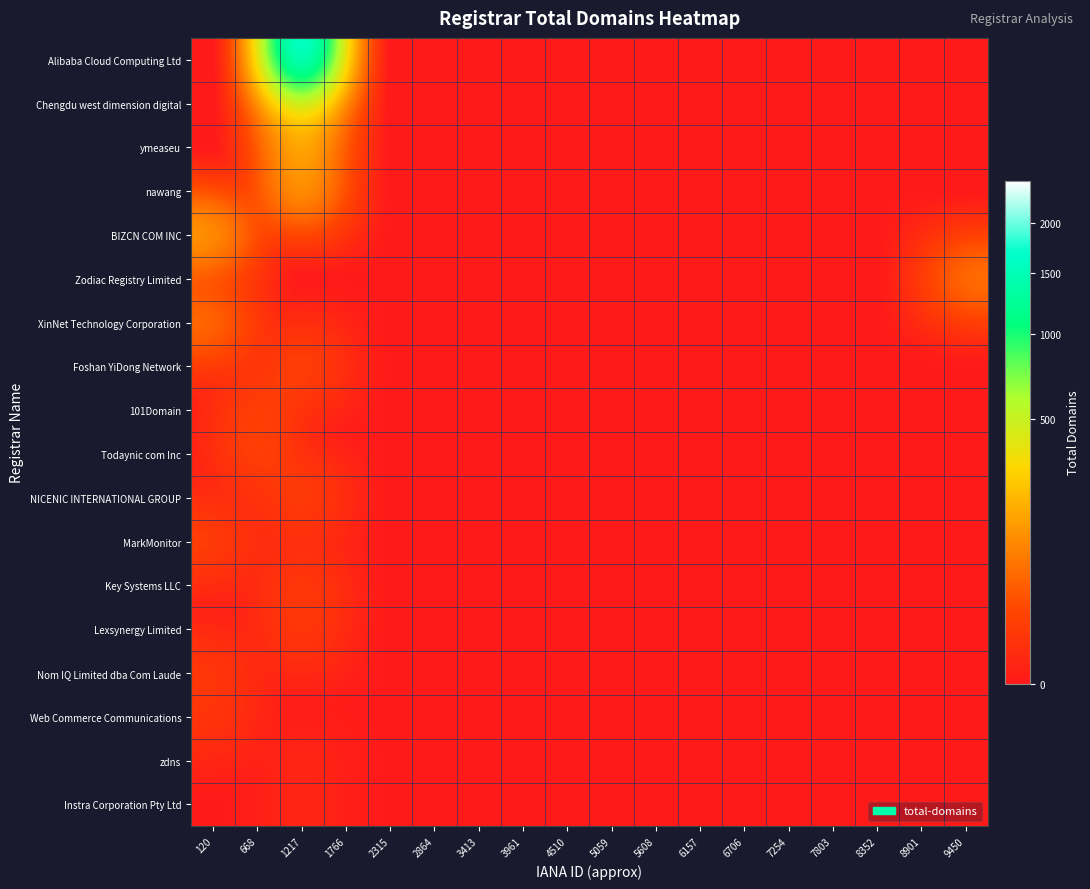

Reading right to left, list all the values displayed in this chart.

Alibaba Cloud Computing Ltd: 9450=0	8901=0	8352=0	7803=0	7254=0	6706=0	6157=0	5608=0	5059=0	4510=0	3961=0	3413=0	2864=0	2315=0	1766=0	1217=2490	668=0	120=0
Chengdu west dimension digital: 9450=0	8901=0	8352=0	7803=0	7254=0	6706=0	6157=0	5608=0	5059=0	4510=0	3961=0	3413=0	2864=0	2315=0	1766=0	1217=434	668=0	120=0
ymeaseu: 9450=0	8901=0	8352=0	7803=0	7254=0	6706=0	6157=0	5608=0	5059=0	4510=0	3961=0	3413=0	2864=0	2315=0	1766=0	1217=211	668=0	120=0
nawang: 9450=0	8901=0	8352=0	7803=0	7254=0	6706=0	6157=0	5608=0	5059=0	4510=0	3961=0	3413=0	2864=0	2315=0	1766=0	1217=191	668=0	120=0
BIZCN COM INC: 9450=0	8901=0	8352=0	7803=0	7254=0	6706=0	6157=0	5608=0	5059=0	4510=0	3961=0	3413=0	2864=0	2315=0	1766=0	1217=0	668=0	120=182
Zodiac Registry Limited: 9450=90	8901=0	8352=0	7803=0	7254=0	6706=0	6157=0	5608=0	5059=0	4510=0	3961=0	3413=0	2864=0	2315=0	1766=0	1217=0	668=0	120=0
XinNet Technology Corporation: 9450=0	8901=0	8352=0	7803=0	7254=0	6706=0	6157=0	5608=0	5059=0	4510=0	3961=0	3413=0	2864=0	2315=0	1766=0	1217=0	668=0	120=79
Foshan YiDong Network: 9450=0	8901=0	8352=0	7803=0	7254=0	6706=0	6157=0	5608=0	5059=0	4510=0	3961=0	3413=0	2864=0	2315=0	1766=0	1217=24	668=0	120=0
101Domain: 9450=0	8901=0	8352=0	7803=0	7254=0	6706=0	6157=0	5608=0	5059=0	4510=0	3961=0	3413=0	2864=0	2315=0	1766=0	1217=0	668=20	120=0
Todaynic com Inc: 9450=0	8901=0	8352=0	7803=0	7254=0	6706=0	6157=0	5608=0	5059=0	4510=0	3961=0	3413=0	2864=0	2315=0	1766=0	1217=0	668=20	120=0
NICENIC INTERNATIONAL GROUP: 9450=0	8901=0	8352=0	7803=0	7254=0	6706=0	6157=0	5608=0	5059=0	4510=0	3961=0	3413=0	2864=0	2315=0	1766=0	1217=19	668=0	120=0
MarkMonitor: 9450=0	8901=0	8352=0	7803=0	7254=0	6706=0	6157=0	5608=0	5059=0	4510=0	3961=0	3413=0	2864=0	2315=0	1766=0	1217=0	668=0	120=17
Key Systems LLC: 9450=0	8901=0	8352=0	7803=0	7254=0	6706=0	6157=0	5608=0	5059=0	4510=0	3961=0	3413=0	2864=0	2315=0	1766=0	1217=13	668=0	120=0
Lexsynergy Limited: 9450=0	8901=0	8352=0	7803=0	7254=0	6706=0	6157=0	5608=0	5059=0	4510=0	3961=0	3413=0	2864=0	2315=0	1766=0	1217=12	668=0	120=0
Nom IQ Limited dba Com Laude: 9450=0	8901=0	8352=0	7803=0	7254=0	6706=0	6157=0	5608=0	5059=0	4510=0	3961=0	3413=0	2864=0	2315=0	1766=0	1217=0	668=0	120=10
Web Commerce Communications: 9450=0	8901=0	8352=0	7803=0	7254=0	6706=0	6157=0	5608=0	5059=0	4510=0	3961=0	3413=0	2864=0	2315=0	1766=0	1217=0	668=0	120=7
zdns: 9450=0	8901=0	8352=0	7803=0	7254=0	6706=0	6157=0	5608=0	5059=0	4510=0	3961=0	3413=0	2864=0	2315=0	1766=0	1217=1	668=0	120=0
Instra Corporation Pty Ltd: 9450=0	8901=0	8352=0	7803=0	7254=0	6706=0	6157=0	5608=0	5059=0	4510=0	3961=0	3413=0	2864=0	2315=0	1766=0	1217=1	668=0	120=0